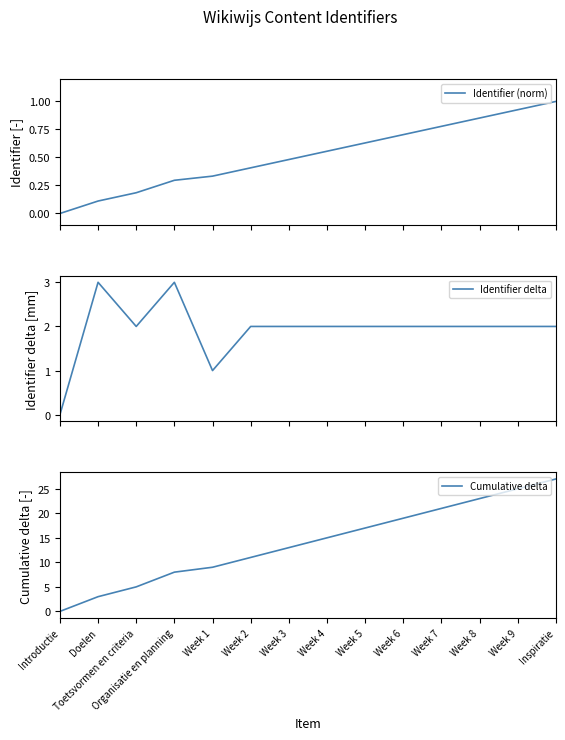

Which series has the largest total across all categories?

Cumulative delta